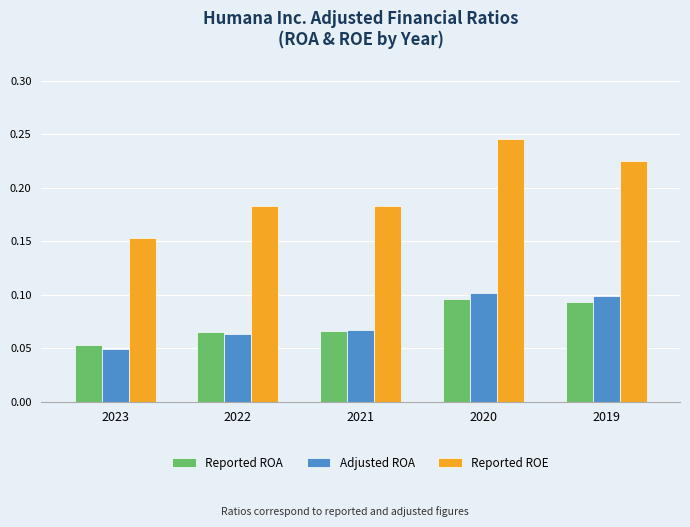

The Adjusted ROA series shows 0.1 at 2022. True or false?

True